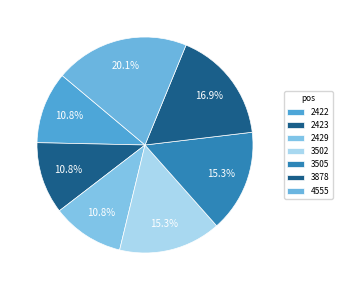

To the nearest percent, what is the combined percentage of 2423 and 2429?

22%